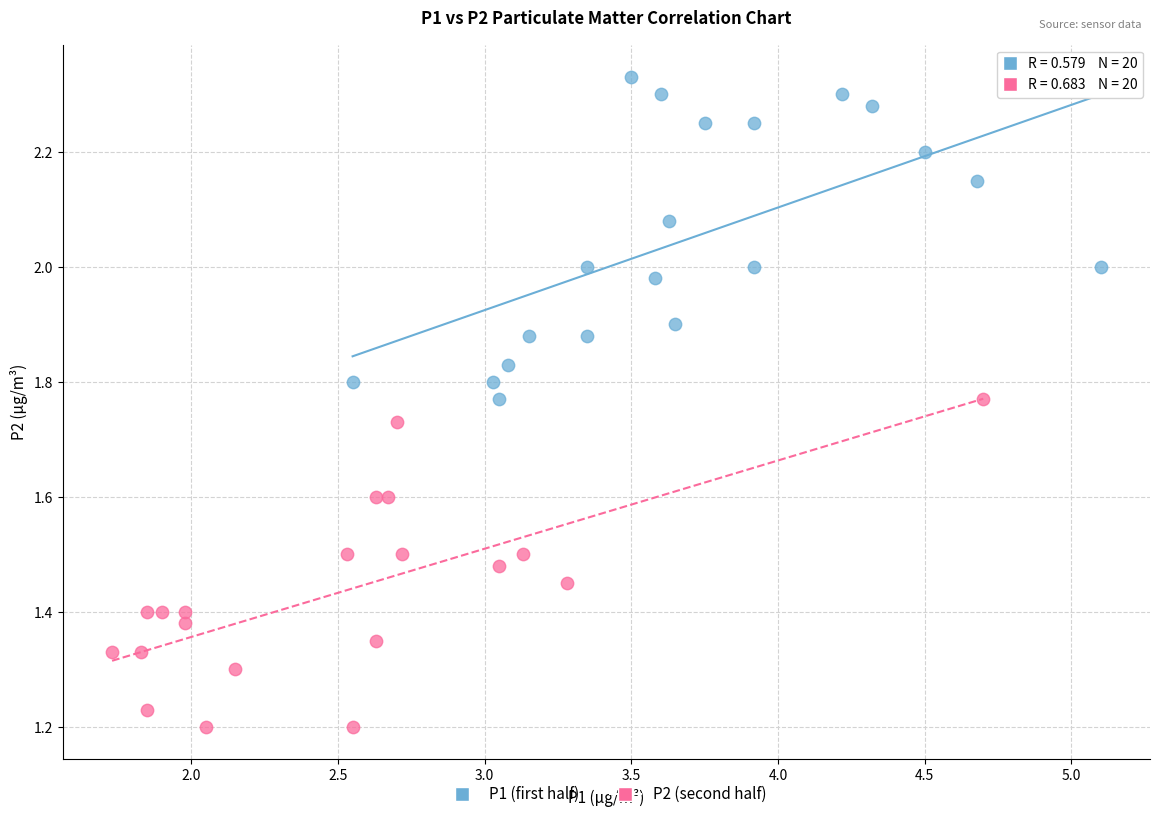

Which series reaches the maximum Y coordinate?

P1 (first half)